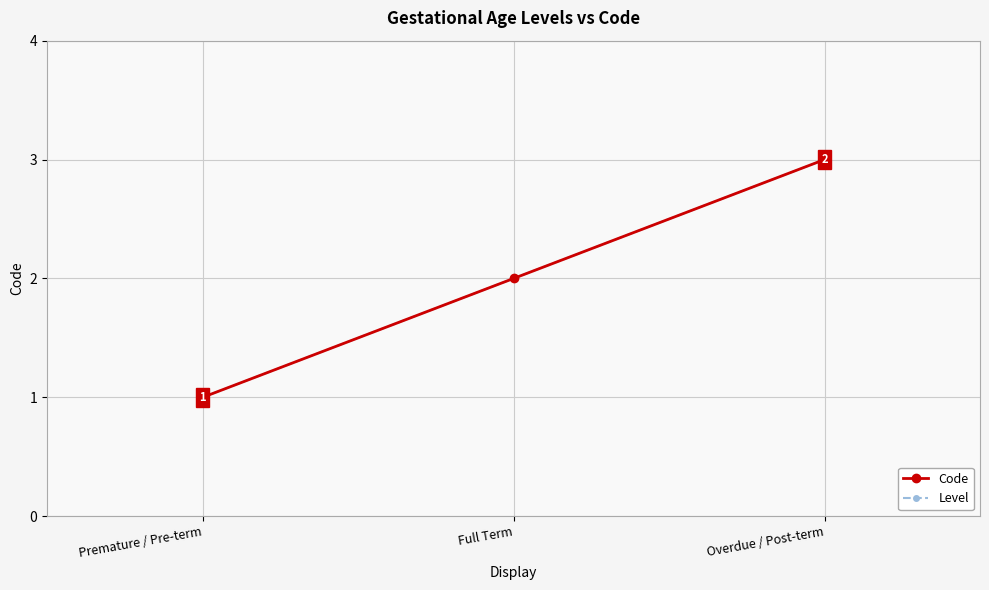

Which has a higher value, Full Term or Overdue / Post-term?

Overdue / Post-term